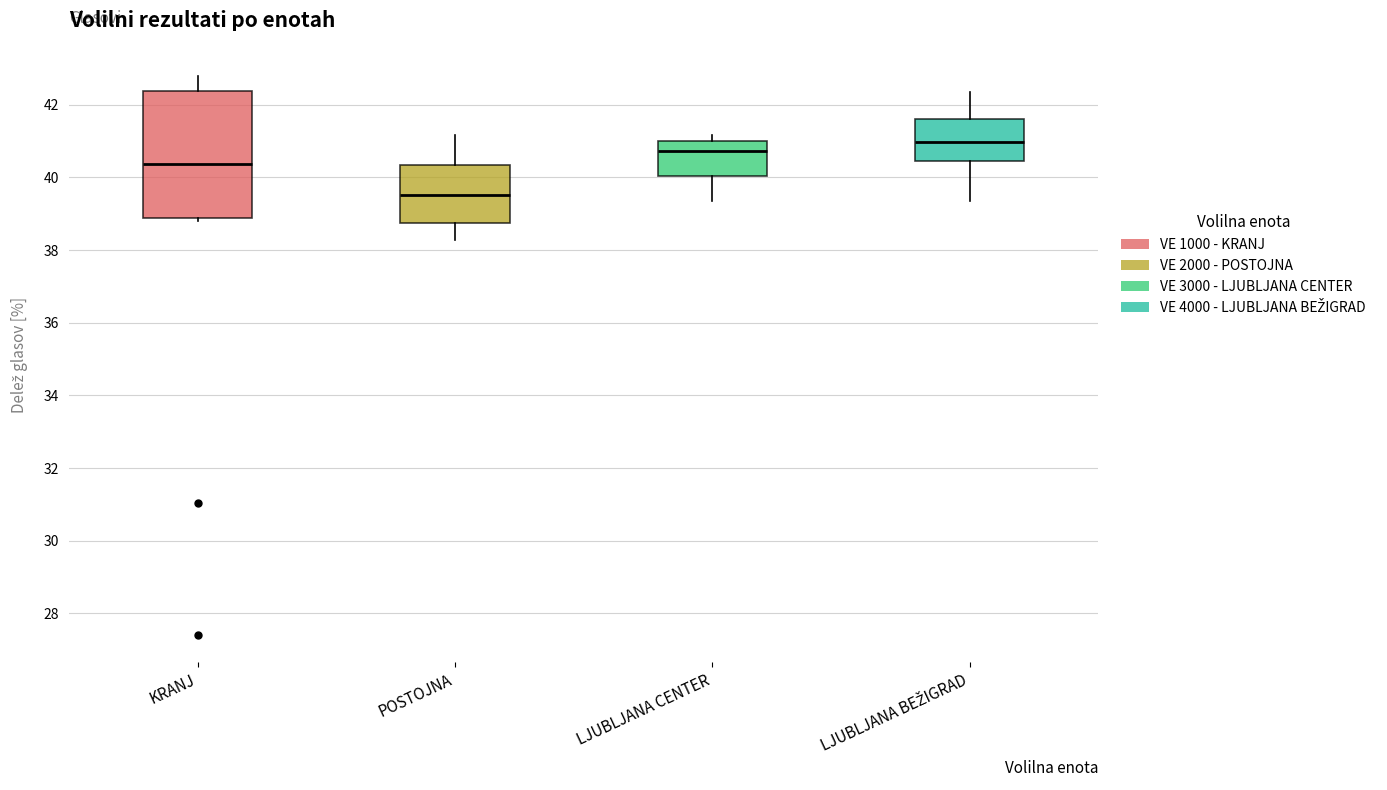

Reading left to right, transcribe this box plot: for each box, give where its median line is, the range the box spans, and where its two whiskers end, as read against the y-axis. The values are not printed on the chart, so give them approximately, as read against the axis.

KRANJ: median 40.4, box 38.8 to 42.4, whiskers 38.8 (just below the box's lower edge) to 42.8
POSTOJNA: median 39.6, box 38.8 to 40.4, whiskers 38.2 to 41.2
LJUBLJANA CENTER: median 40.8, box 40.0 to 41.0, whiskers 39.4 to 41.2
LJUBLJANA BEŽIGRAD: median 41.0, box 40.4 to 41.6, whiskers 39.4 to 42.4